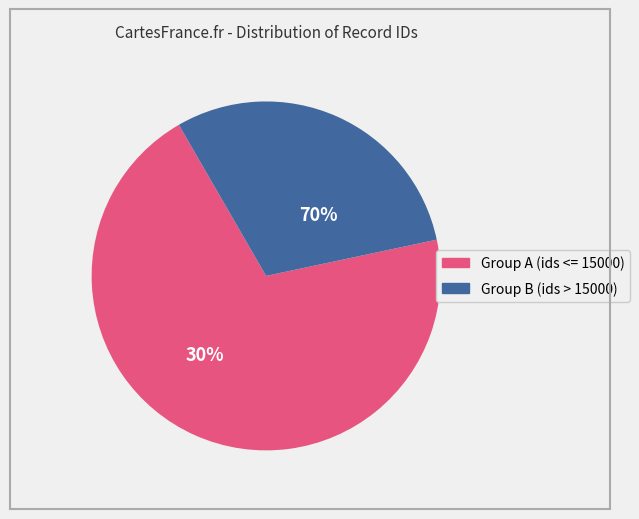

Does 23956 represent more than half of the total?

No